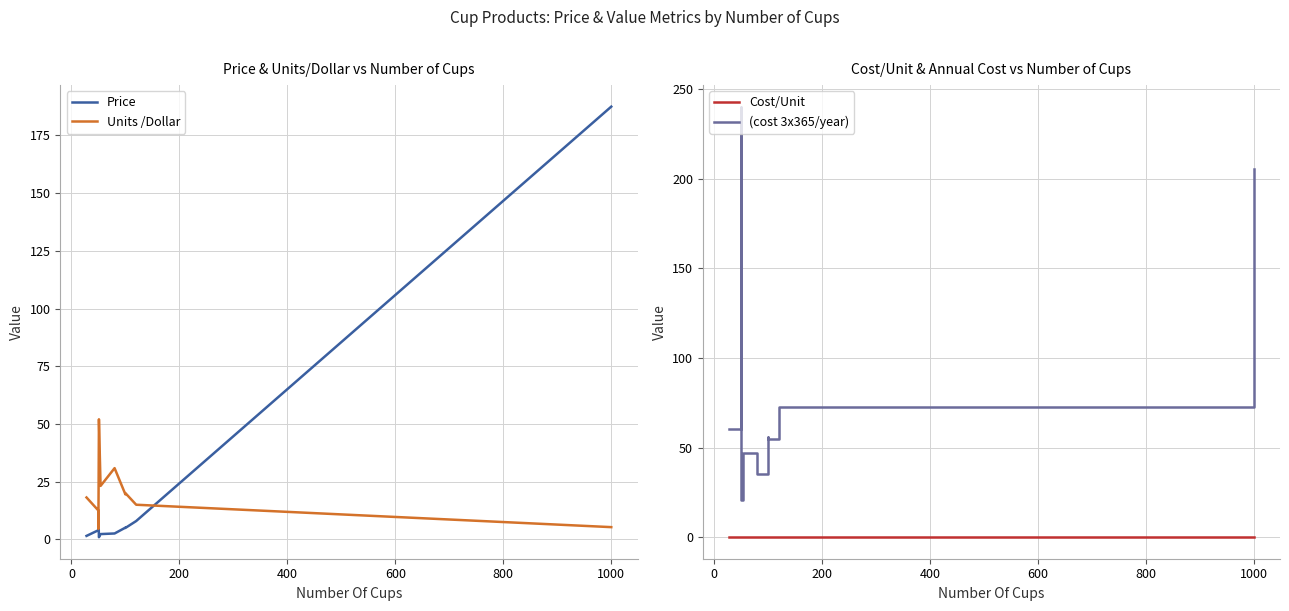

What is the maximum value shown in the chart?

240.2